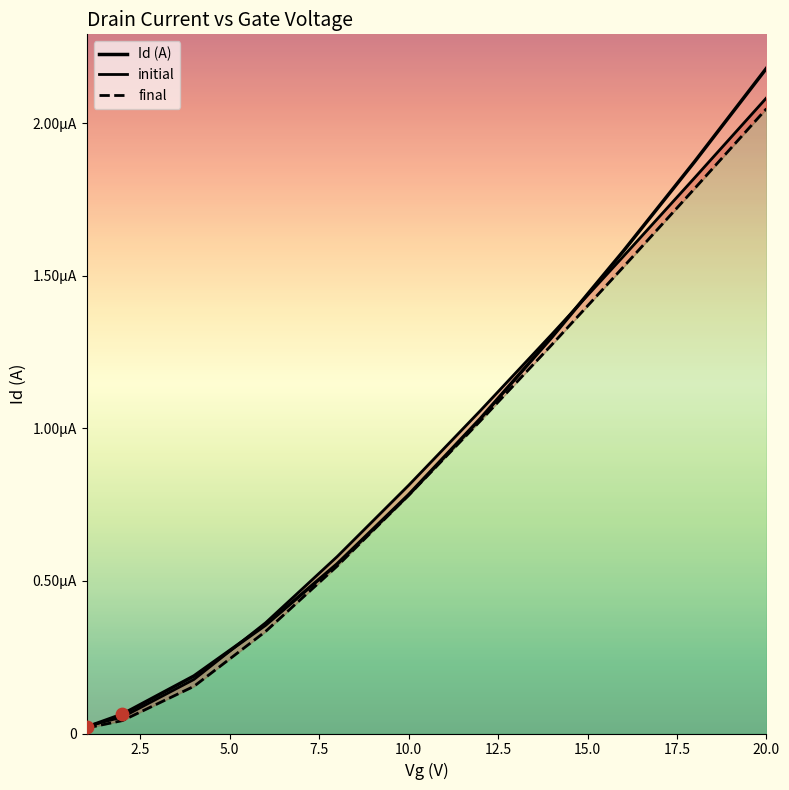

Which series reaches the minimum Y coordinate?

final